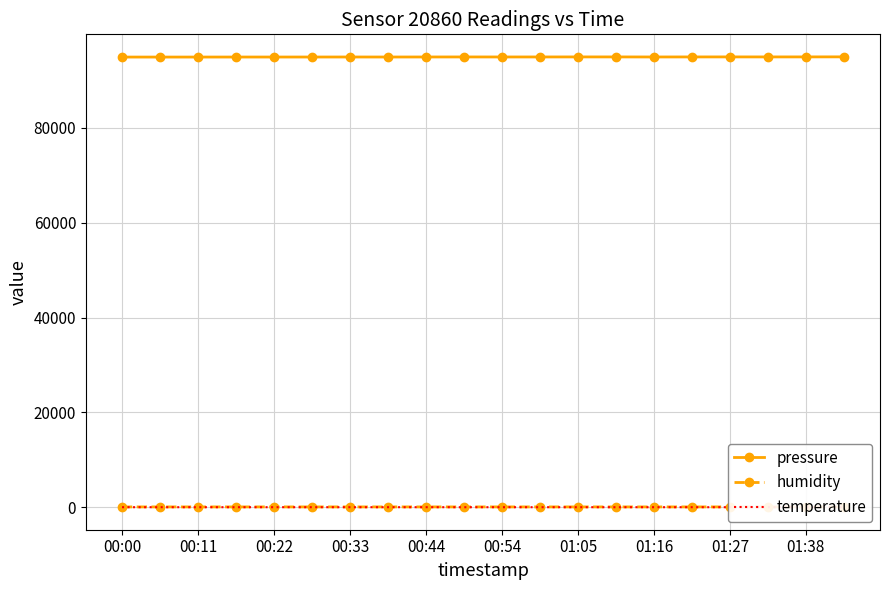

What are all the series names shown in the legend?

pressure, humidity, temperature